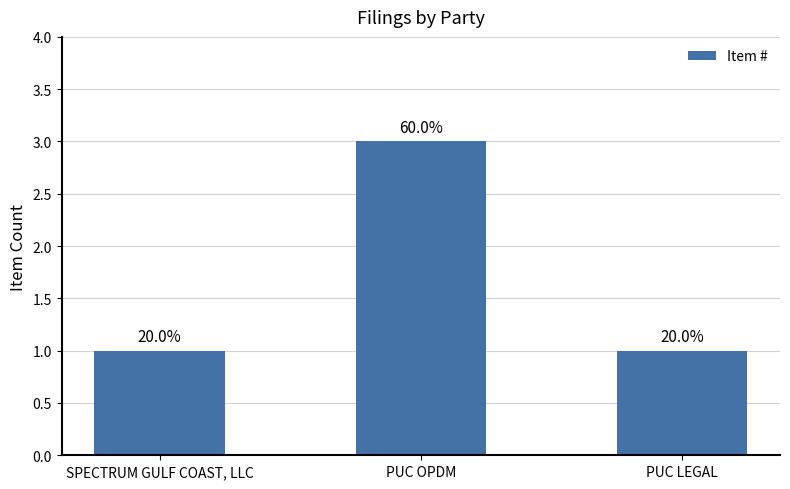

True or false: the data shows 1 at SPECTRUM GULF COAST, LLC.

True